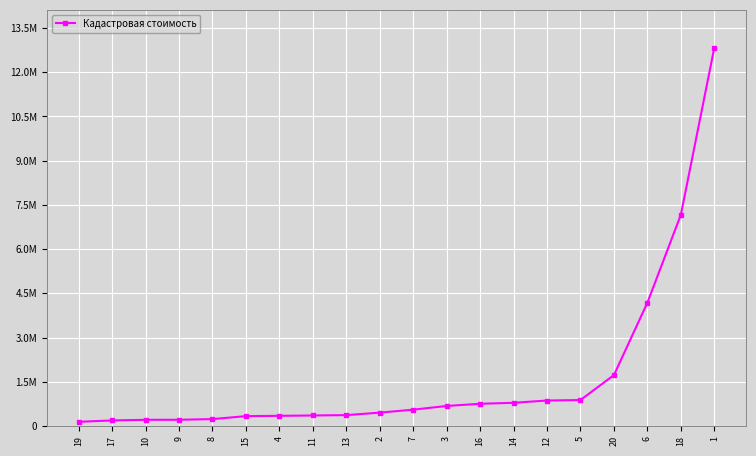

True or false: the data shows 189132.8 at 17.

True